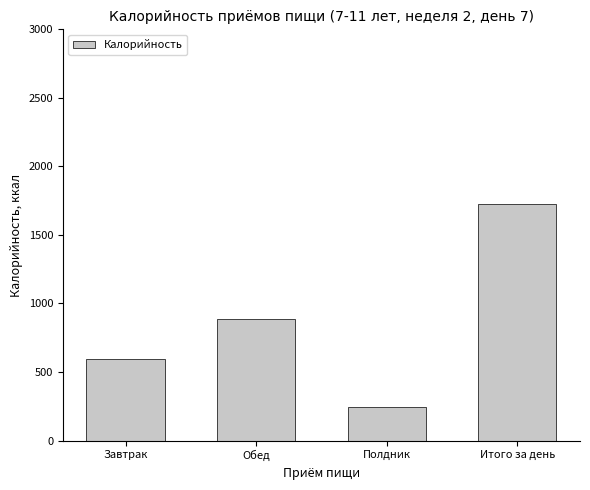

At which label does the data first exceed 884?

Обед